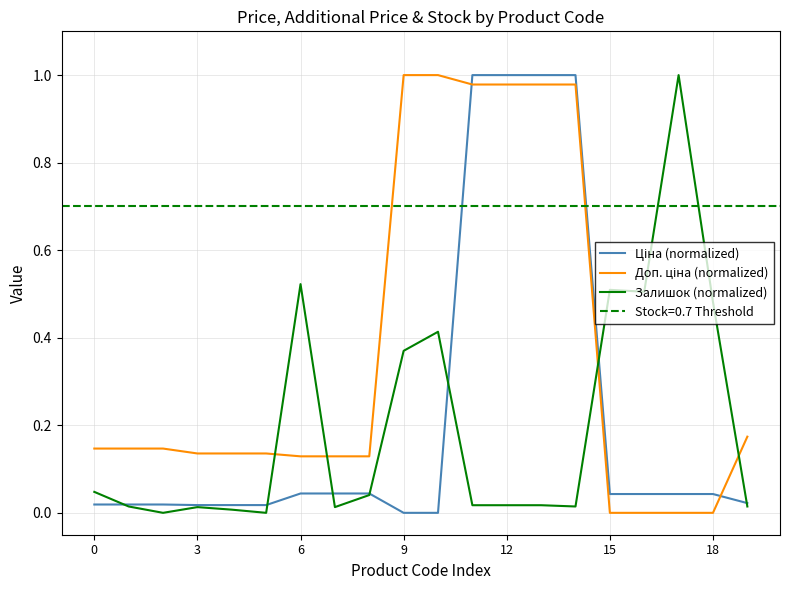

True or false: Ціна (normalized) has a value of 0.0 at 7.

True